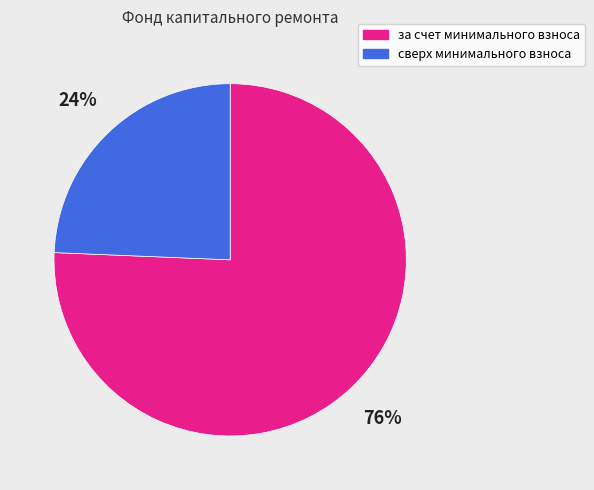

How many slices are in this pie chart?

2